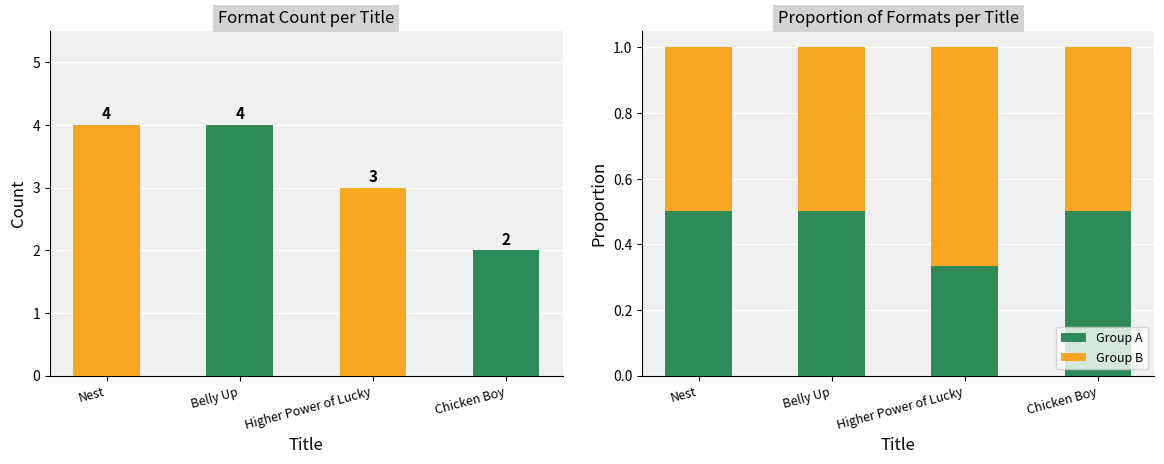

What is the average value of the Group A series?

0.5